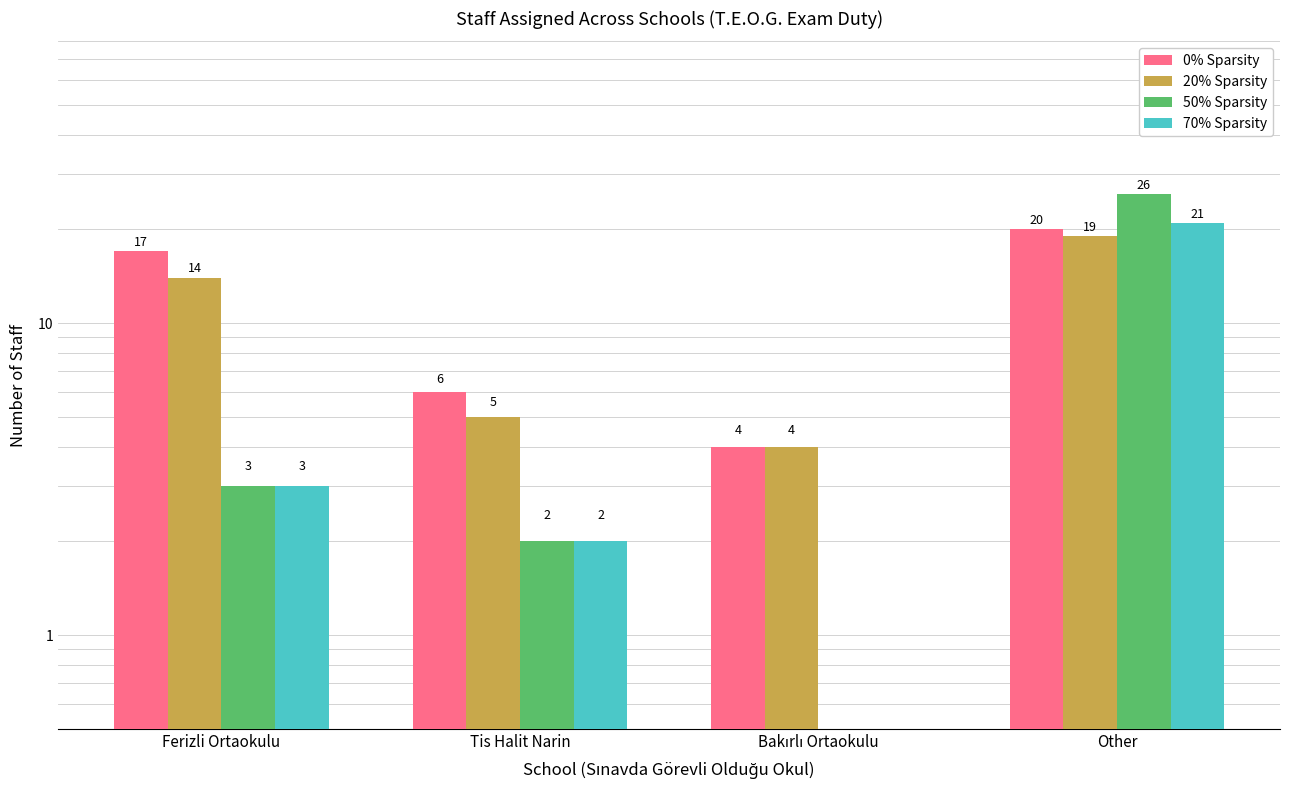

Which series has the largest total across all categories?

0% Sparsity